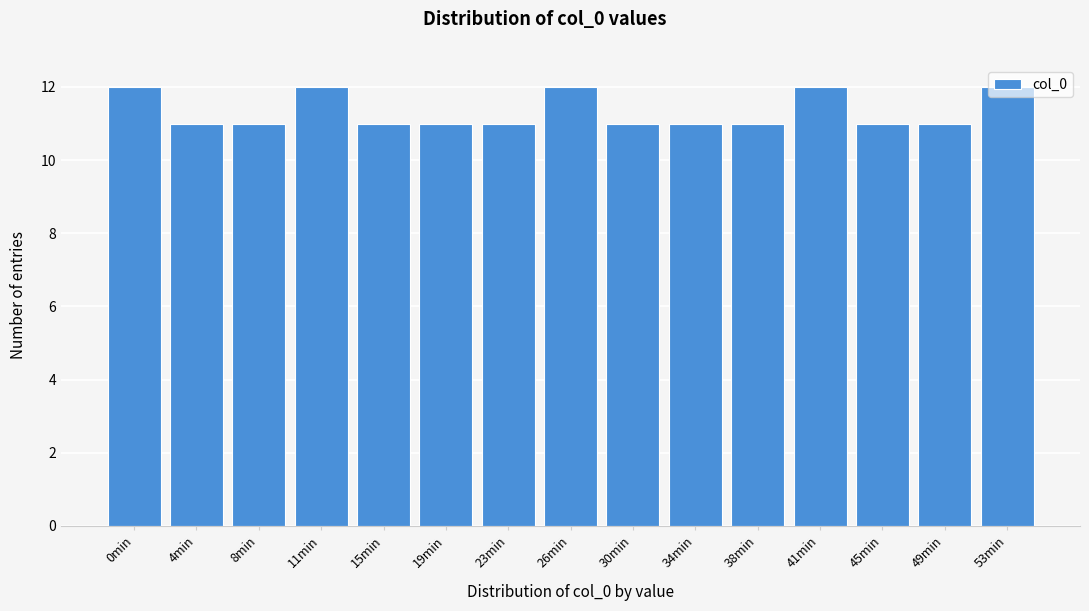

What is the average value?

11